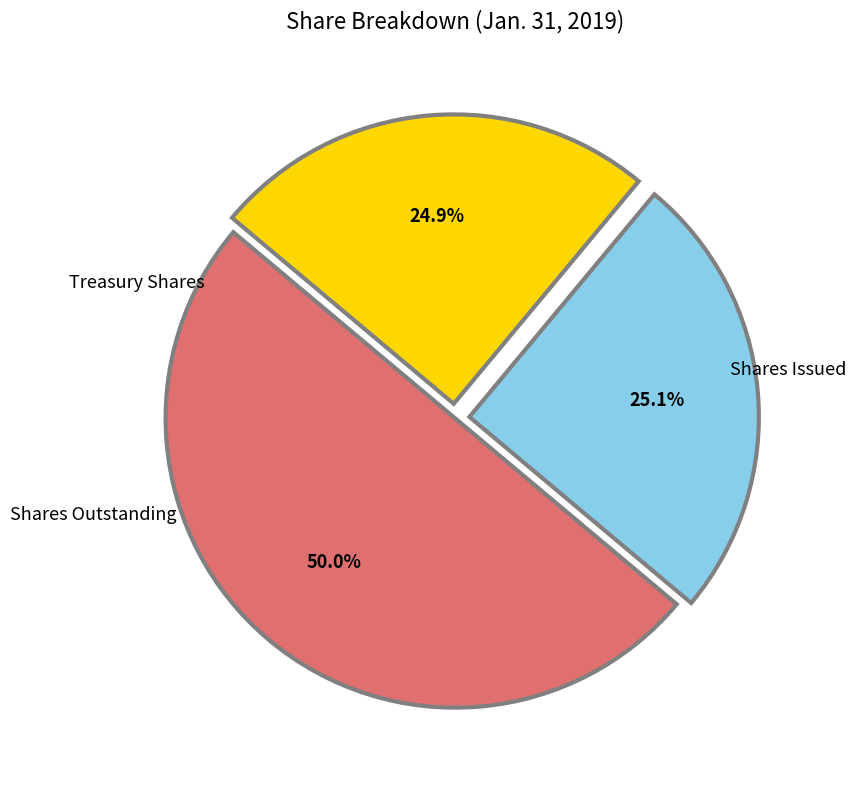

To the nearest percent, what is the difference between the largest and smallest slice percentages?

25%